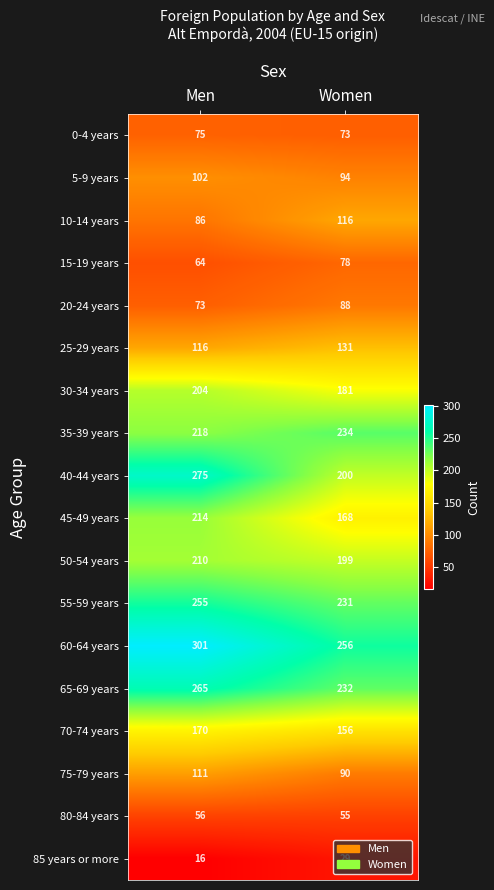

What is the sum of the 5-9 years values at Men and Women?

196